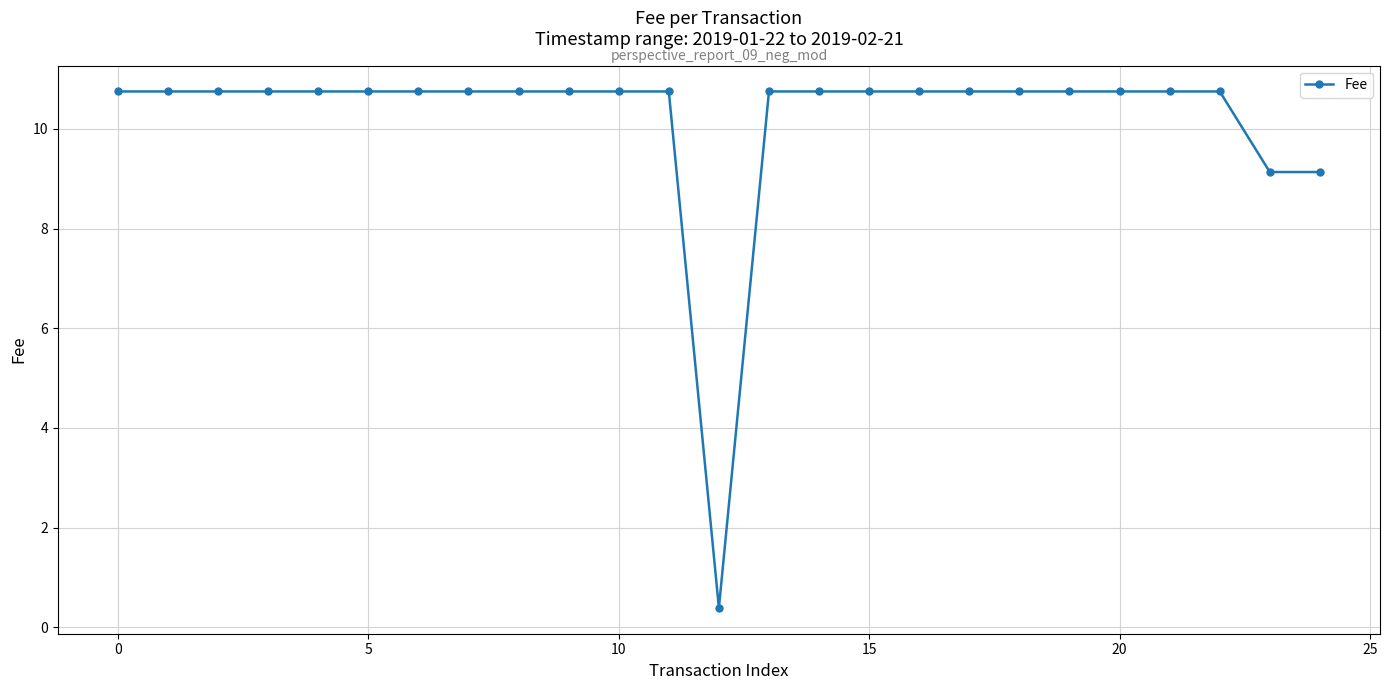

What is the smallest value displayed?

0.4